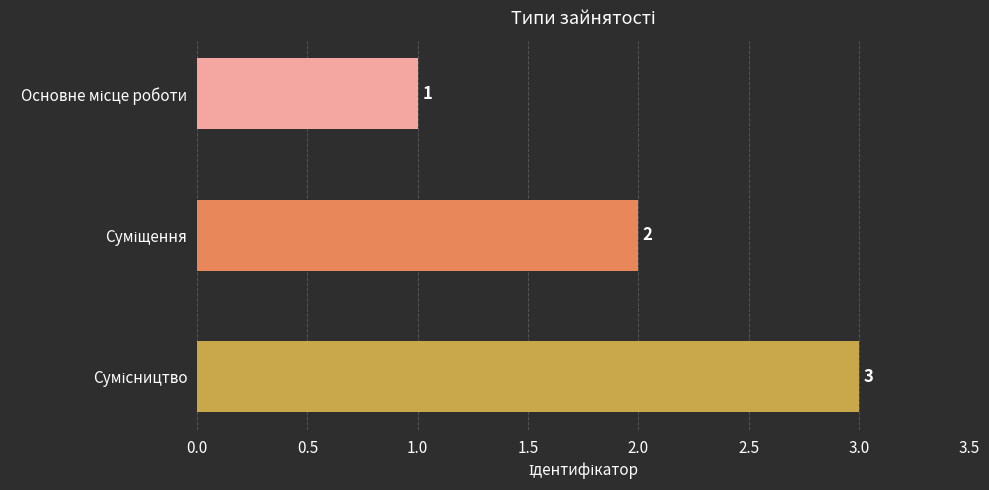

What is the greatest value displayed?

3